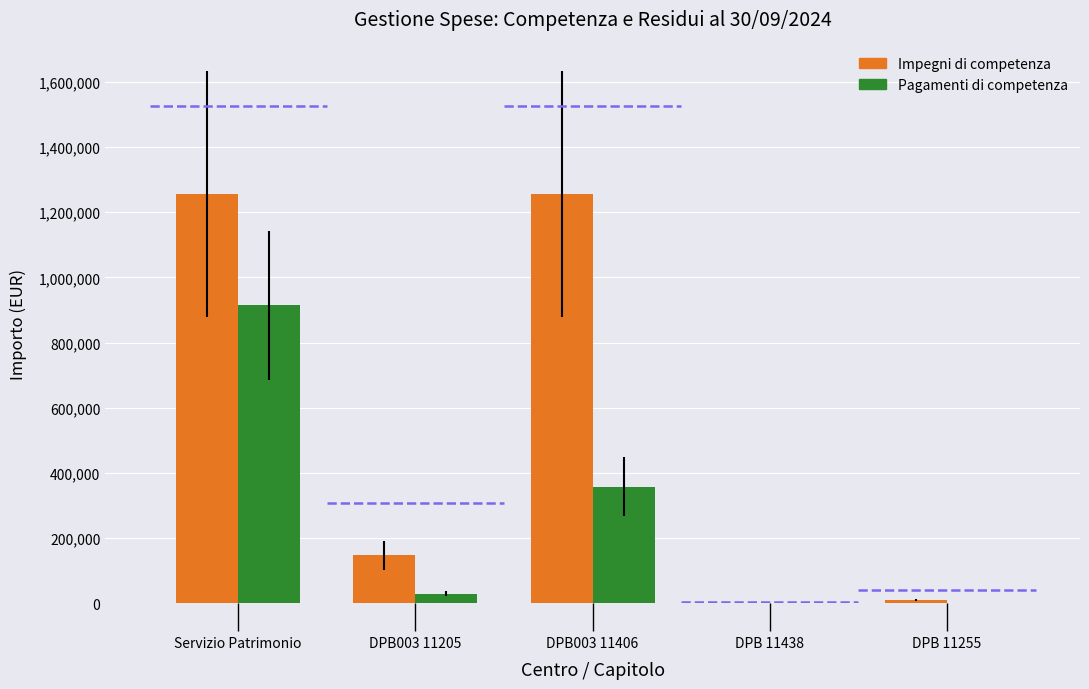

How many bars are there in each group?

2